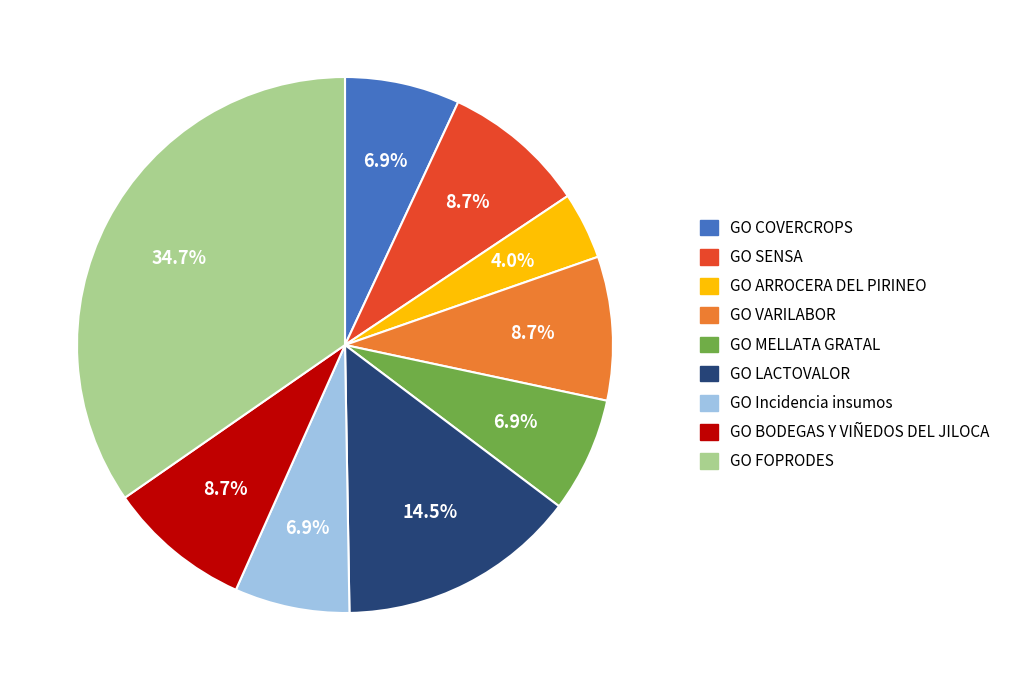

Which slice is the largest?

GO FOPRODES